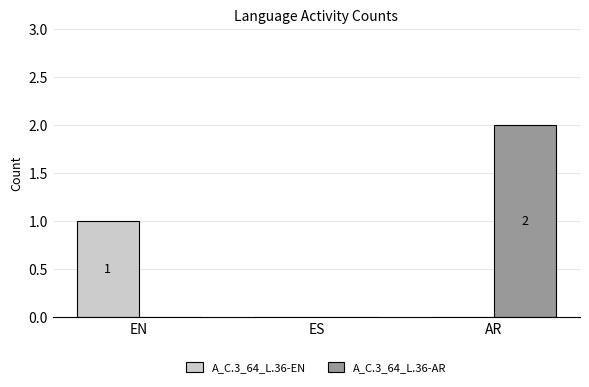

Is it true that A_C.3_64_L.36-EN equals 1 at EN?

True